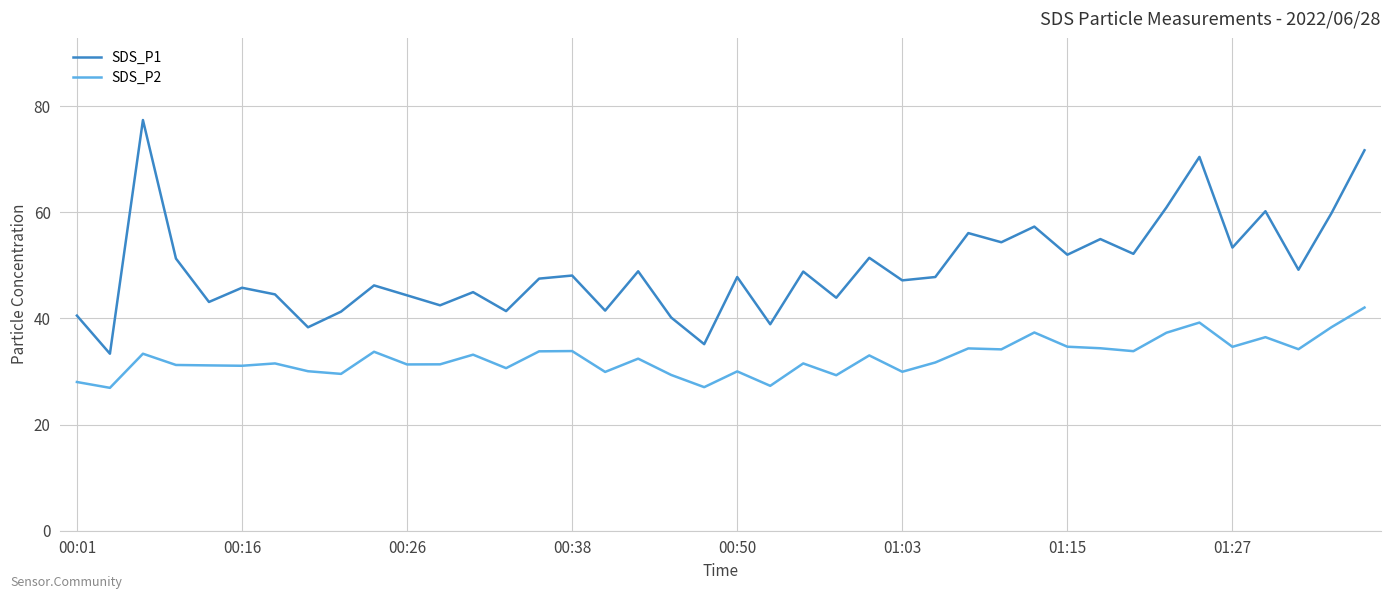

What is the difference between the maximum and minimum values in the SDS_P1 series?

44.0